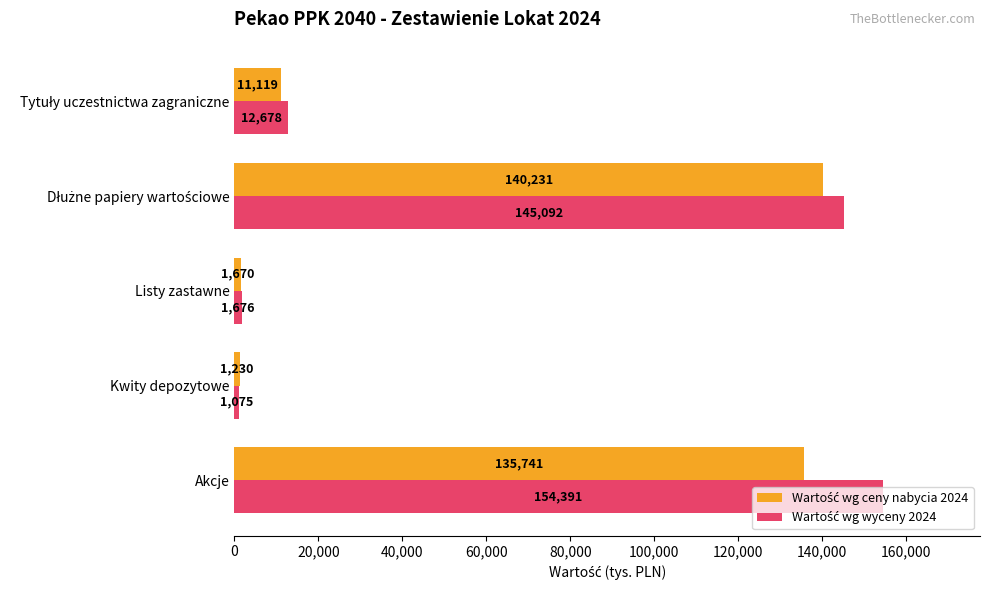

At which category does the chart reach its minimum across all series?

Kwity depozytowe